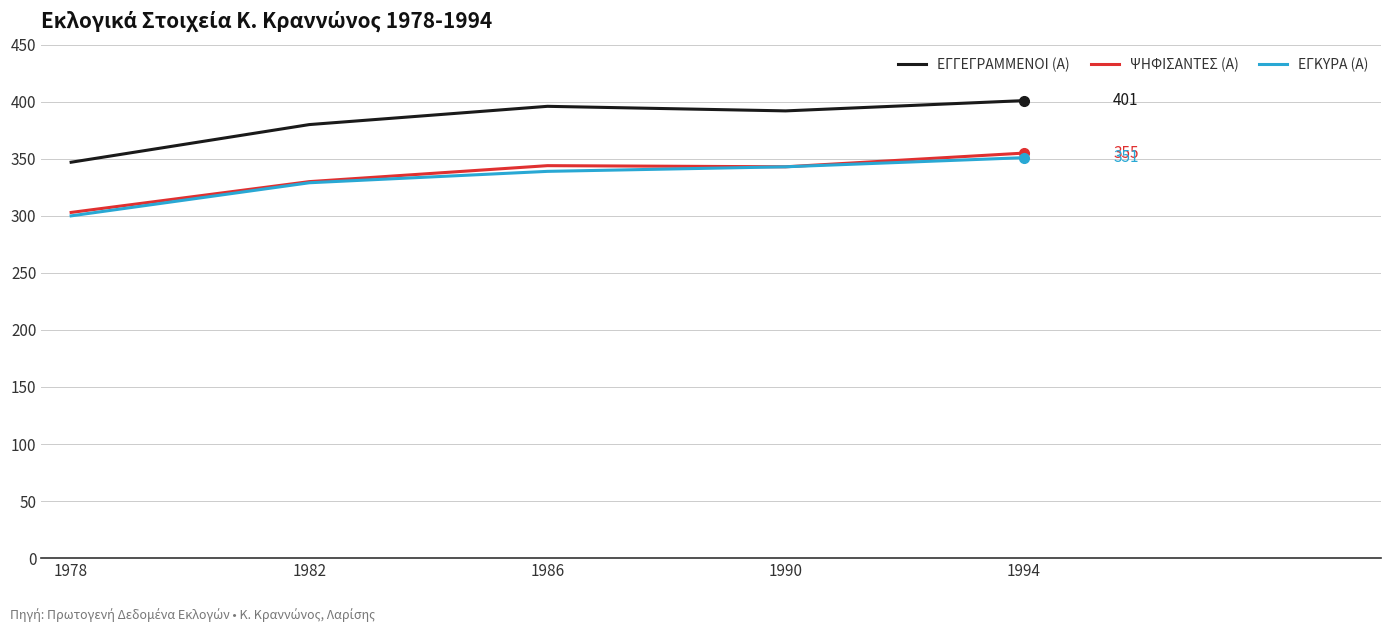

In ΨΗΦΙΣΑΝΤΕΣ (Α), how many points are lower than both neighbors (excluding endpoints)?

1